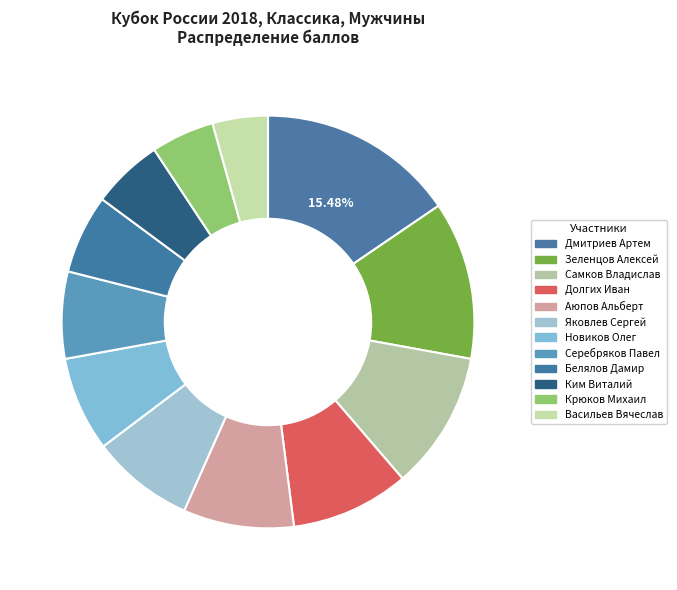

To the nearest percent, what portion does Новиков Олег represent?

7%